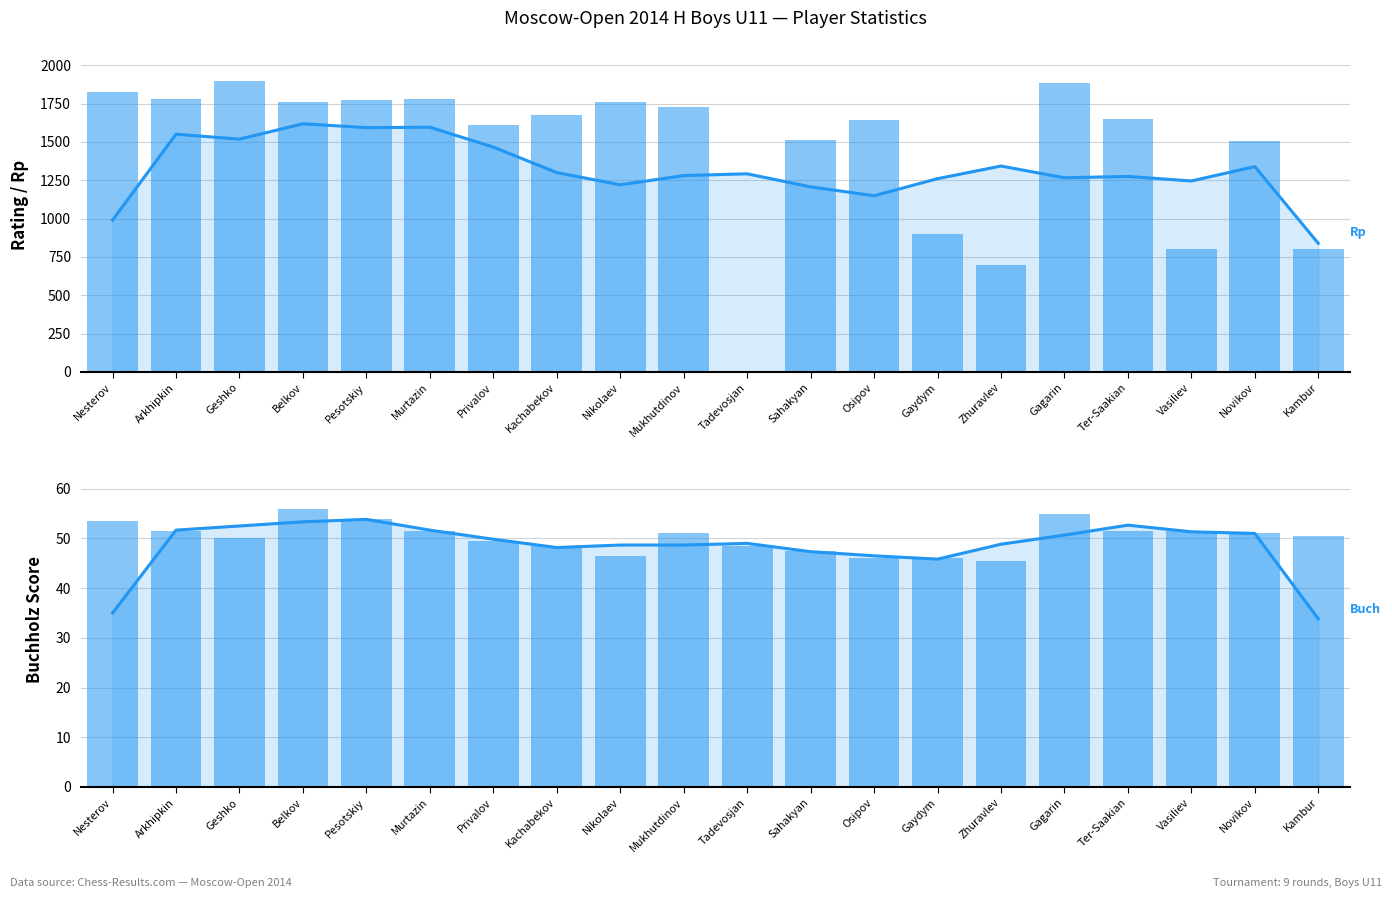

What is the value of the Rp (smoothed) bar at the 8th from the left?

1299.7